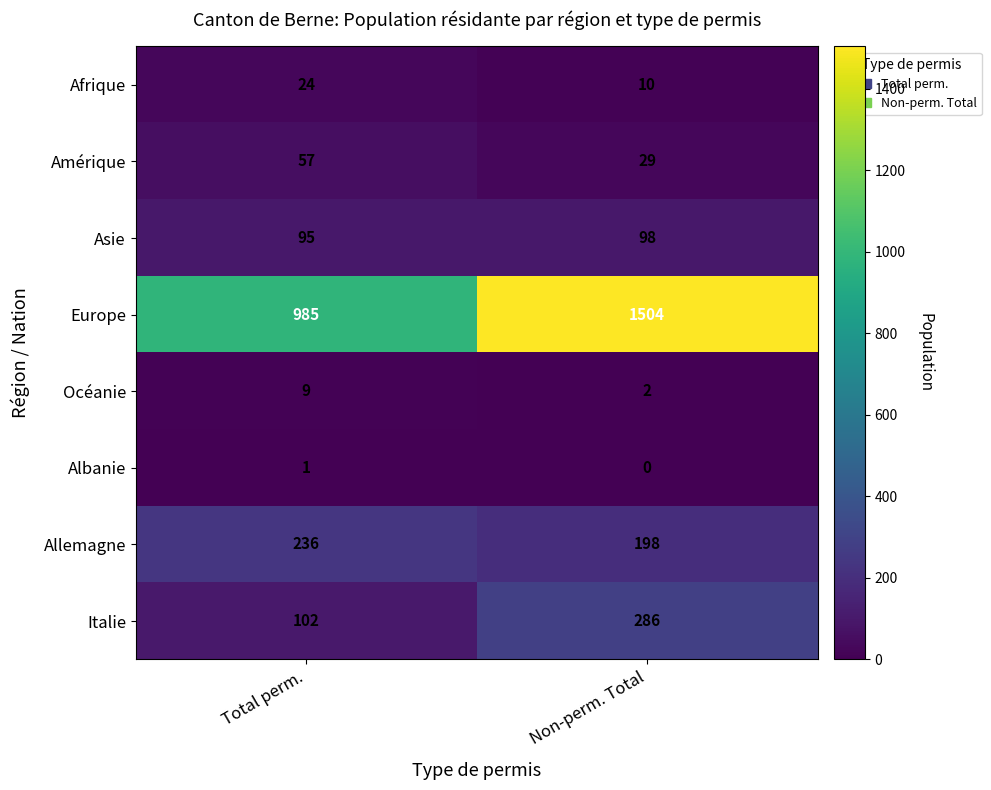

Which series changed the most between Total perm. and Non-perm. Total?

Europe